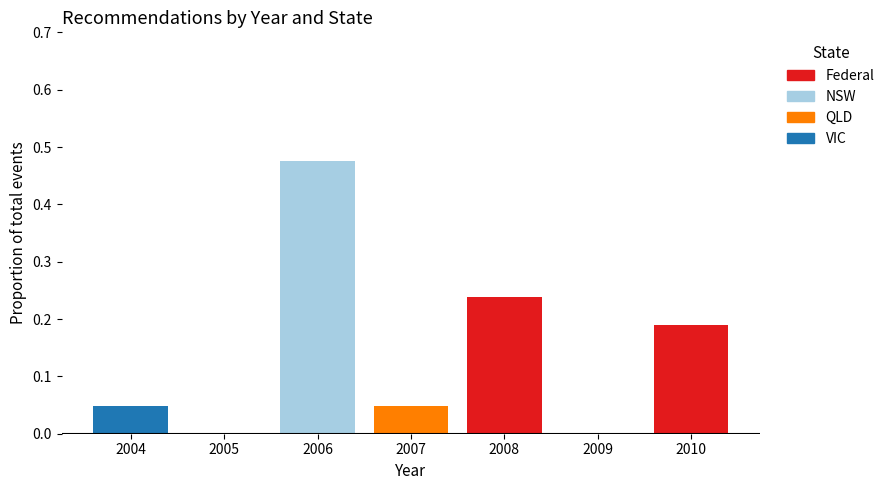

Which range on the x-axis has the tallest stacked bar (by total height)?

2005.5 to 2006.5